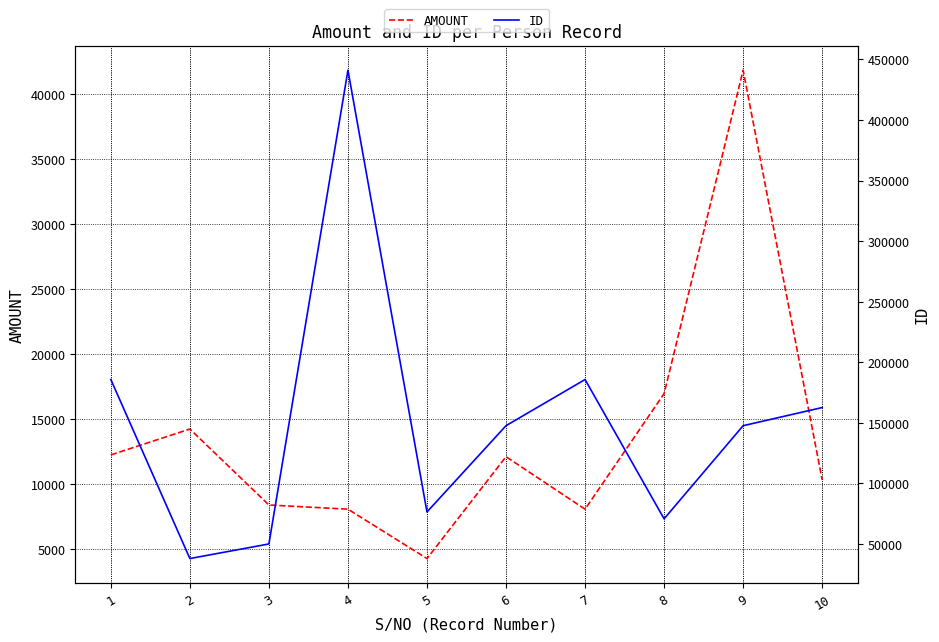

Which series has the largest range (max minus min)?

ID